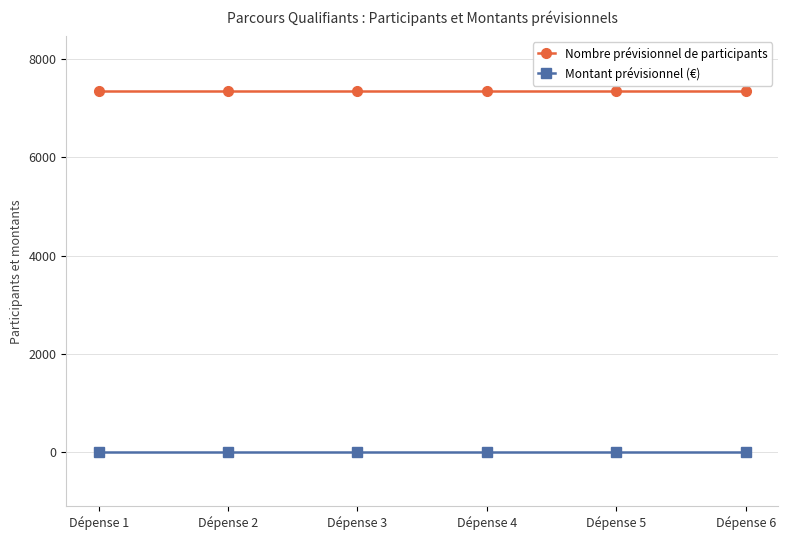

What is the lowest value of the Nombre prévisionnel de participants series?

7358